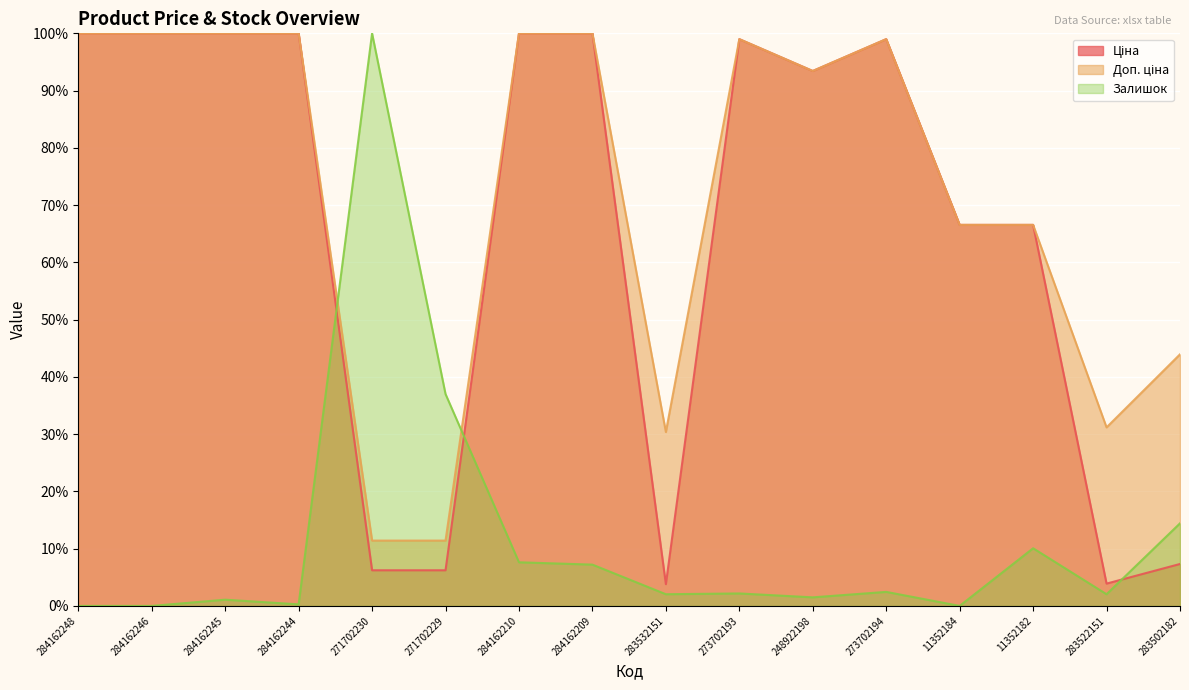

Which has a higher value, 271702229 or 248922198?

248922198